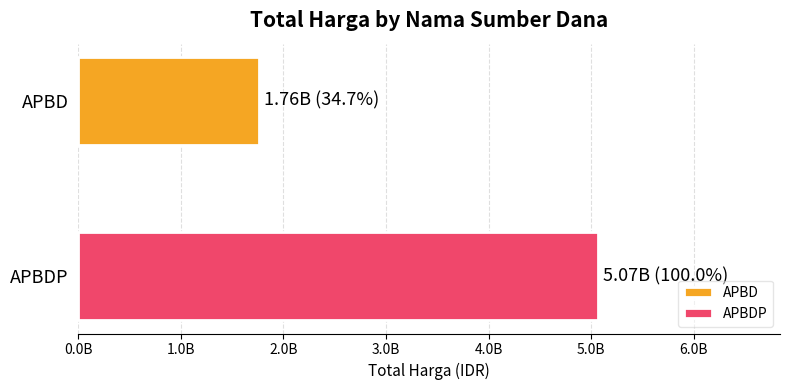

What are all the series names shown in the legend?

APBD, APBDP